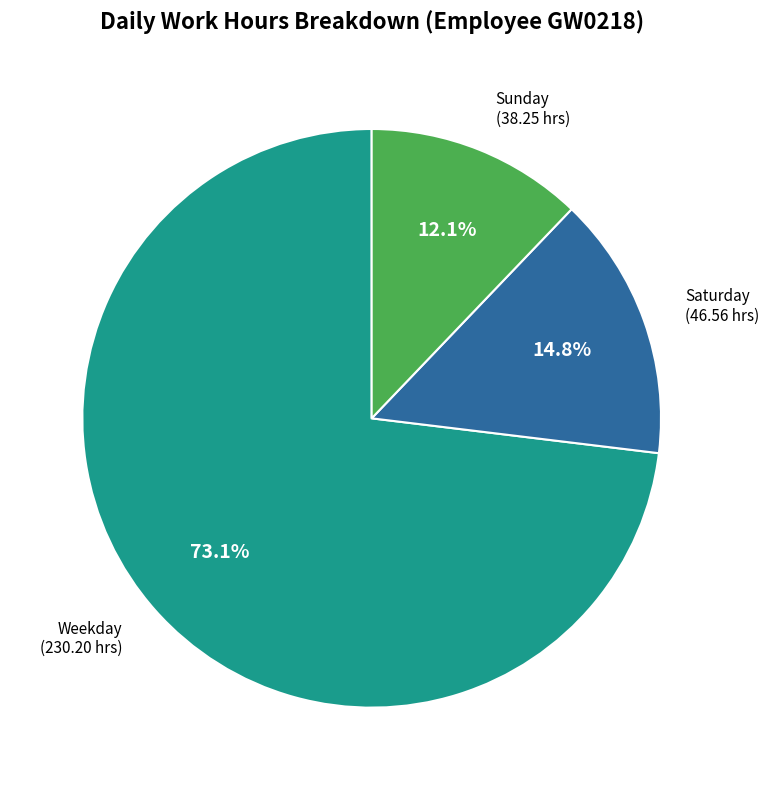

Does any single category account for the majority?

Yes